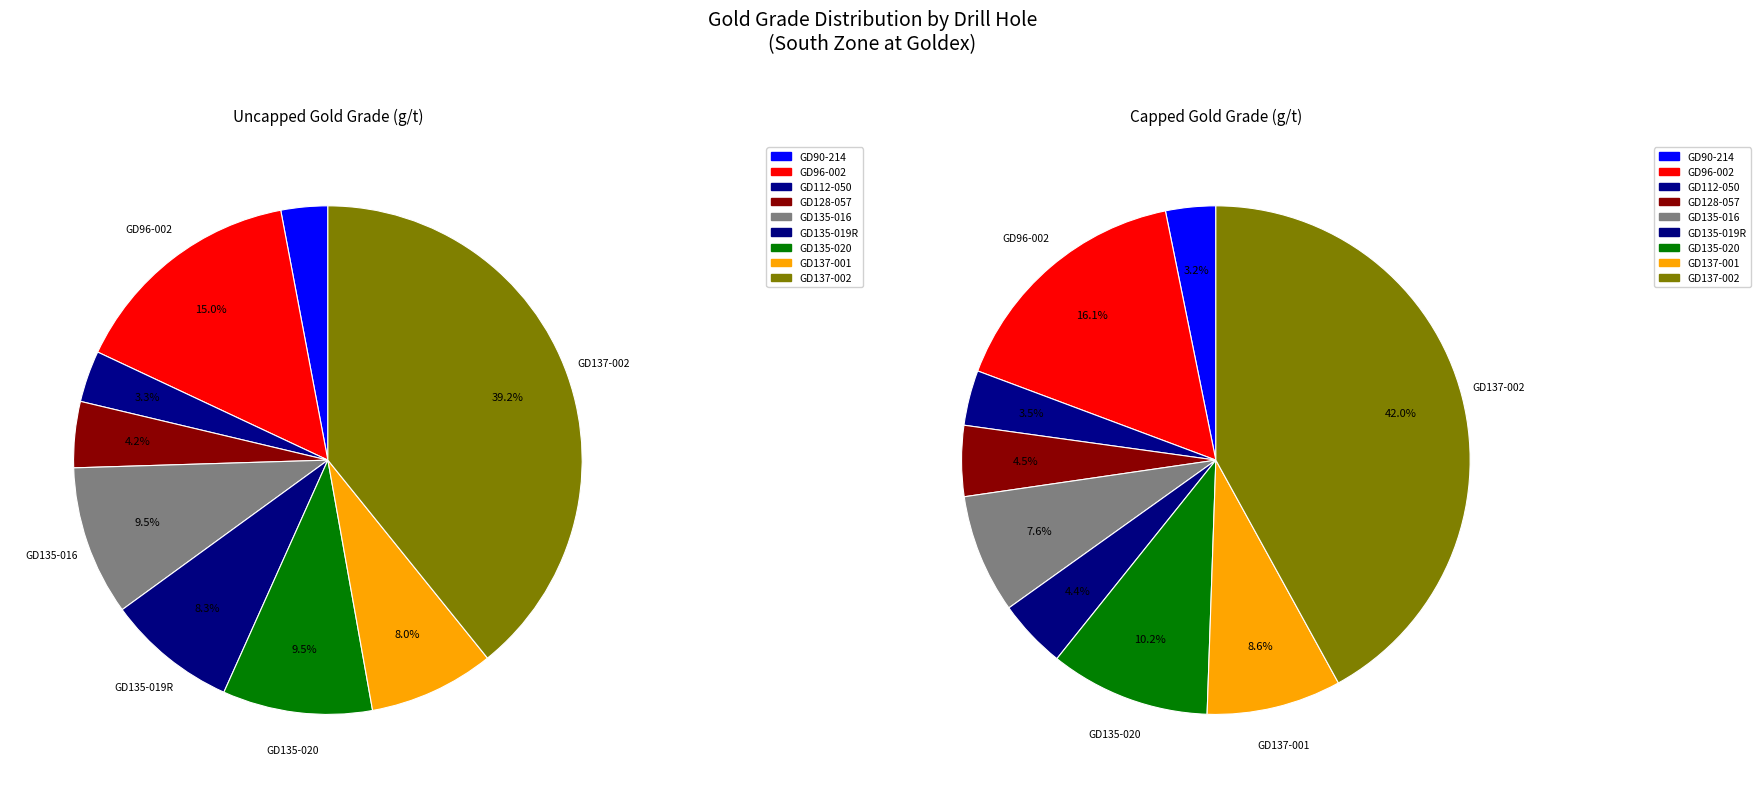

What is the ratio of the value at GD135-016 to the value at GD137-001?

1.2